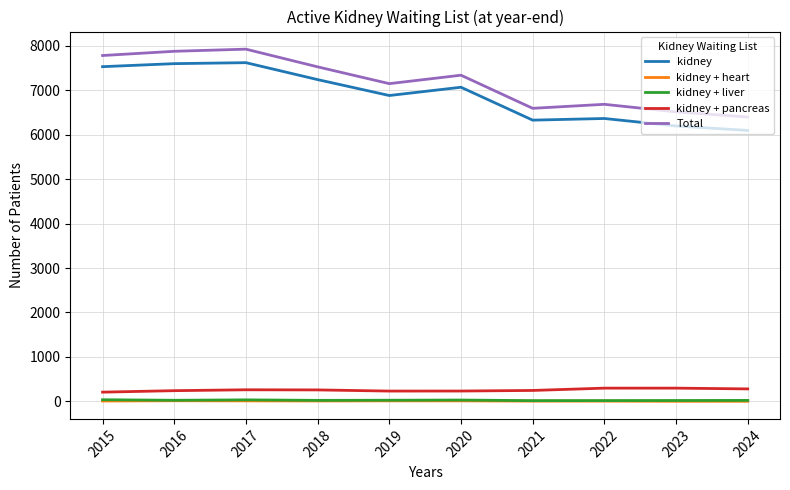

At which label is kidney closest to 6857?

2019